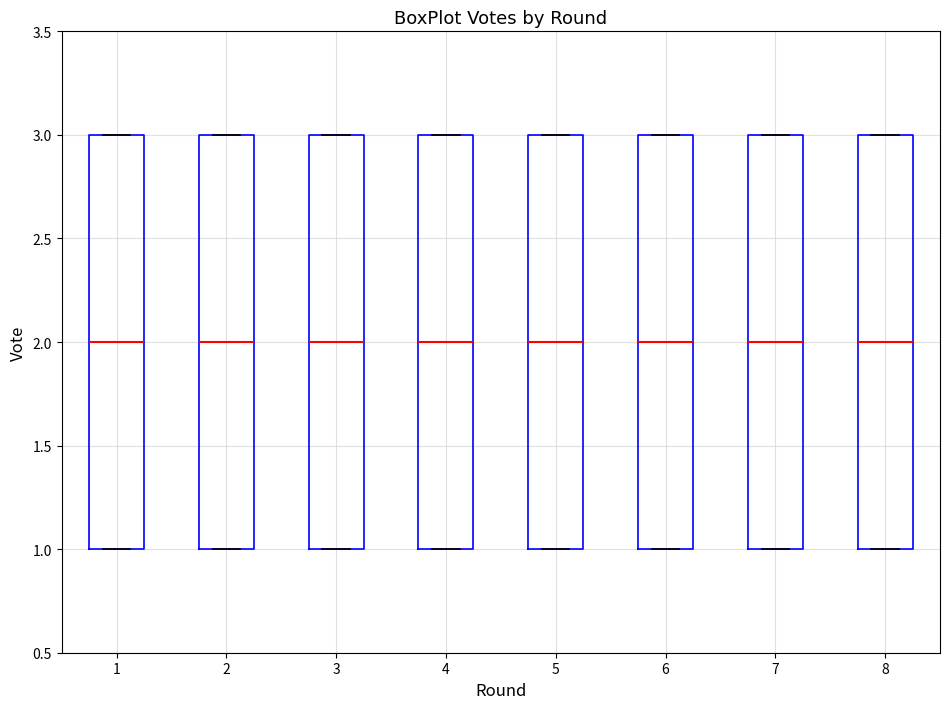

Reading left to right, read every box against the y-axis: the position of its median line, the range the box covers, and the ends of its whiskers. The values are not printed on the chart, so give them approximately, as read against the axis.

1: median 2, box 1 to 3, whiskers 1 to 3
2: median 2, box 1 to 3, whiskers 1 to 3
3: median 2, box 1 to 3, whiskers 1 to 3
4: median 2, box 1 to 3, whiskers 1 to 3
5: median 2, box 1 to 3, whiskers 1 to 3
6: median 2, box 1 to 3, whiskers 1 to 3
7: median 2, box 1 to 3, whiskers 1 to 3
8: median 2, box 1 to 3, whiskers 1 to 3